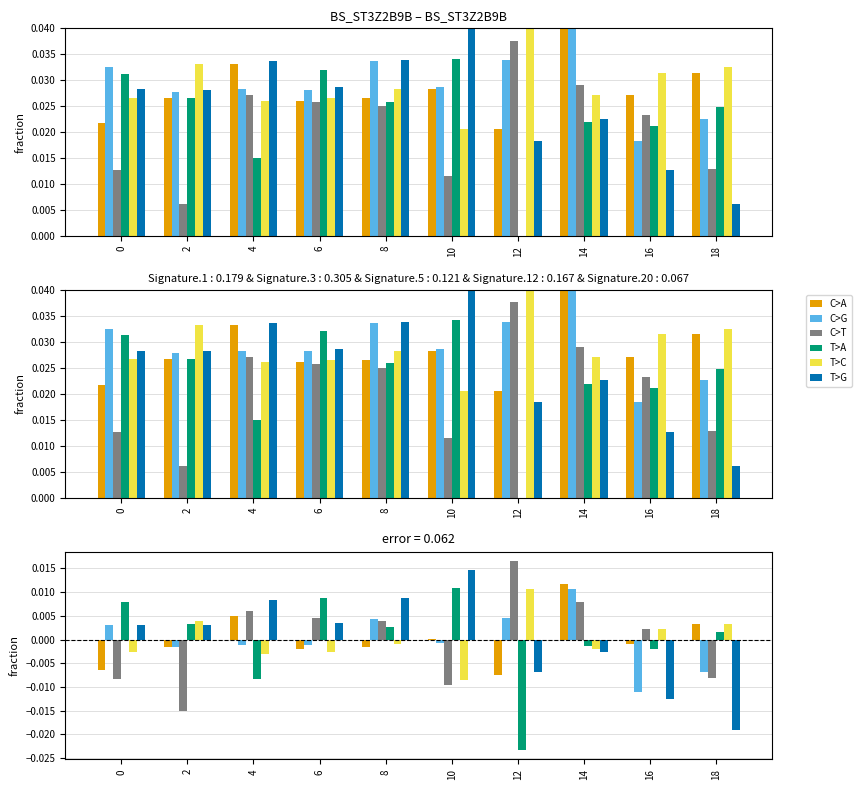

Reading left to right, transcribe all the data shown in this chart.

C>A: 0=-0.0	2=-0.0	4=0.0	6=-0.0	8=-0.0	10=0.0	12=-0.0	14=0.0	16=-0.0	18=0.0
C>G: 0=0.0	2=-0.0	4=-0.0	6=-0.0	8=0.0	10=-0.0	12=0.0	14=0.0	16=-0.0	18=-0.0
C>T: 0=-0.0	2=-0.0	4=0.0	6=0.0	8=0.0	10=-0.0	12=0.0	14=0.0	16=0.0	18=-0.0
T>A: 0=0.0	2=0.0	4=-0.0	6=0.0	8=0.0	10=0.0	12=-0.0	14=-0.0	16=-0.0	18=0.0
T>C: 0=-0.0	2=0.0	4=-0.0	6=-0.0	8=-0.0	10=-0.0	12=0.0	14=-0.0	16=0.0	18=0.0
T>G: 0=0.0	2=0.0	4=0.0	6=0.0	8=0.0	10=0.0	12=-0.0	14=-0.0	16=-0.0	18=-0.0